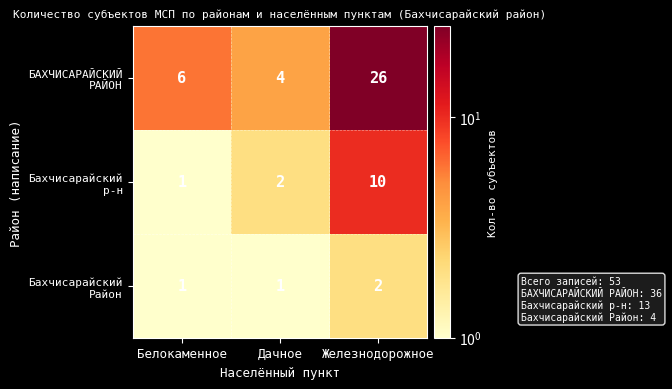

At which category is the sum across all series the highest?

Железнодорожное